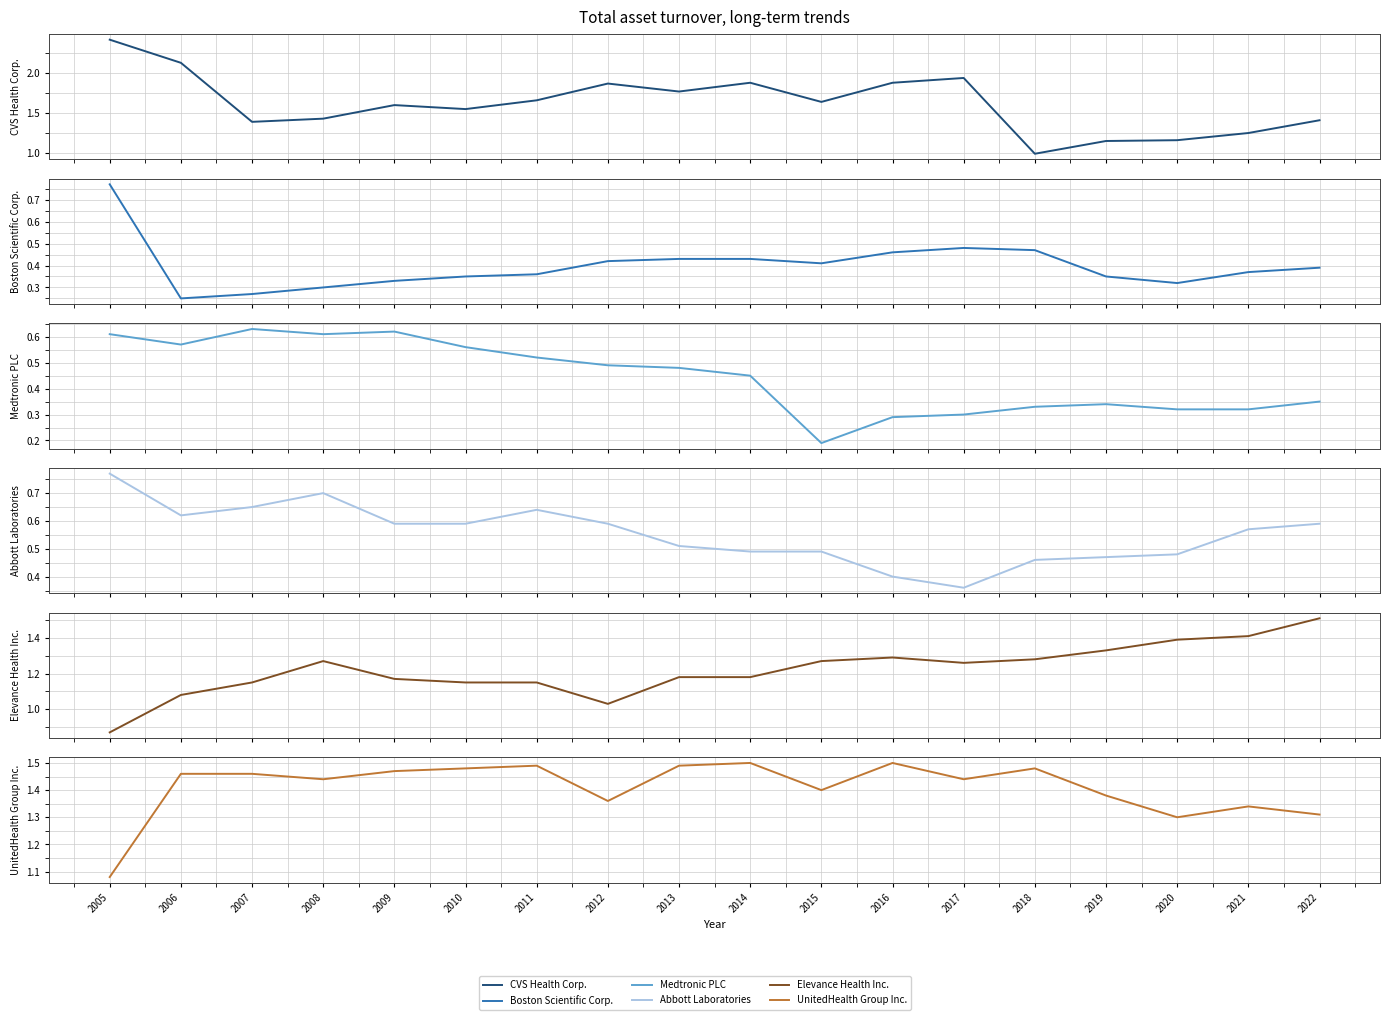

How many series are shown in this chart?

6